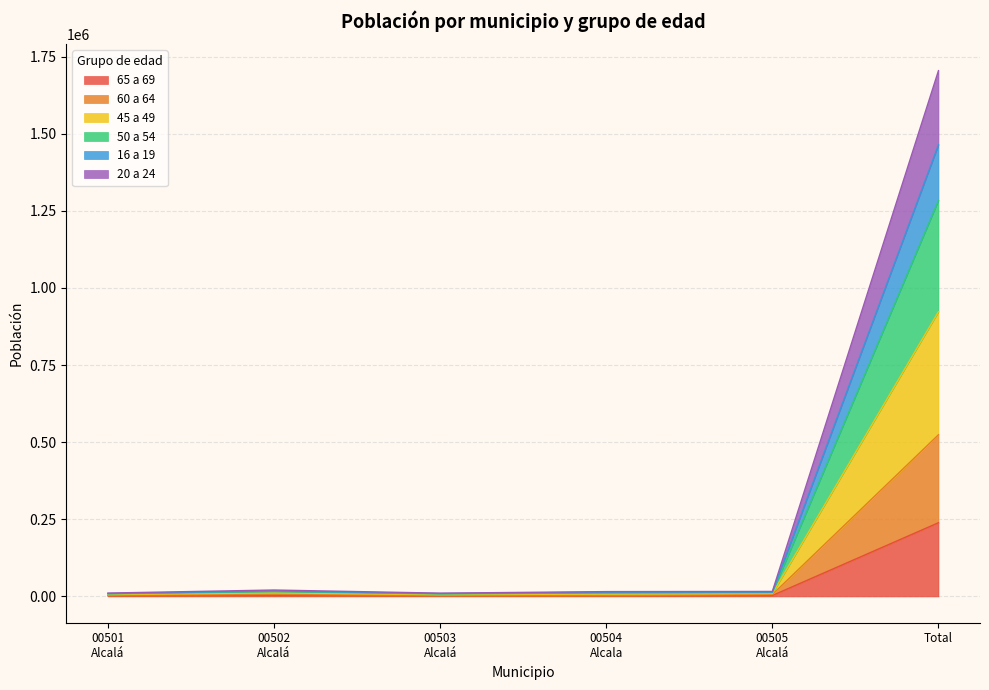

What is the sum of all 65 a 69 values?

249490